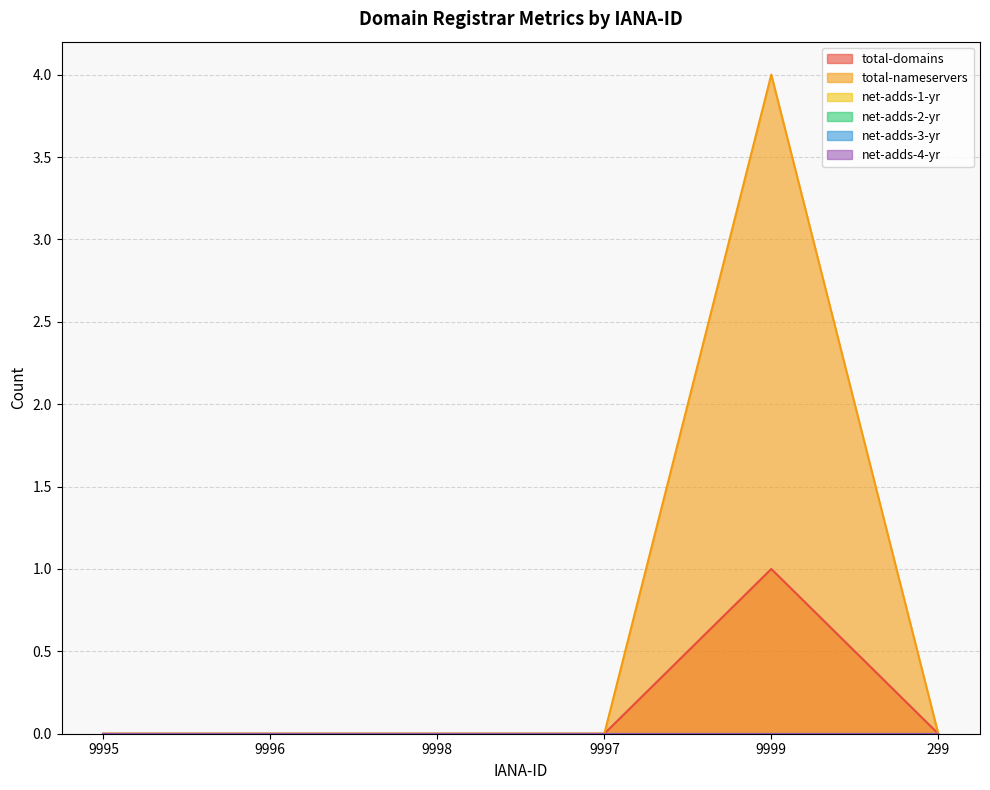

Which series has the widest spread of values?

total-nameservers